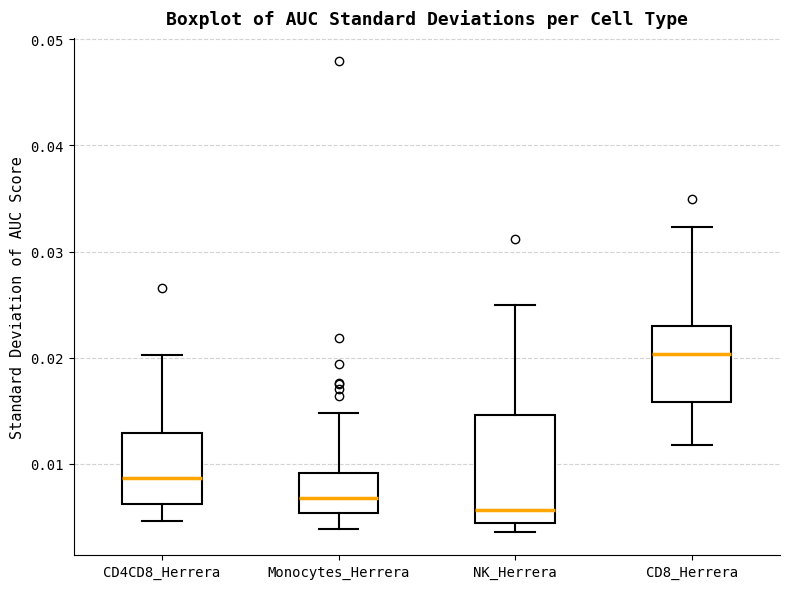

Which box's median line is the highest?

CD8_Herrera